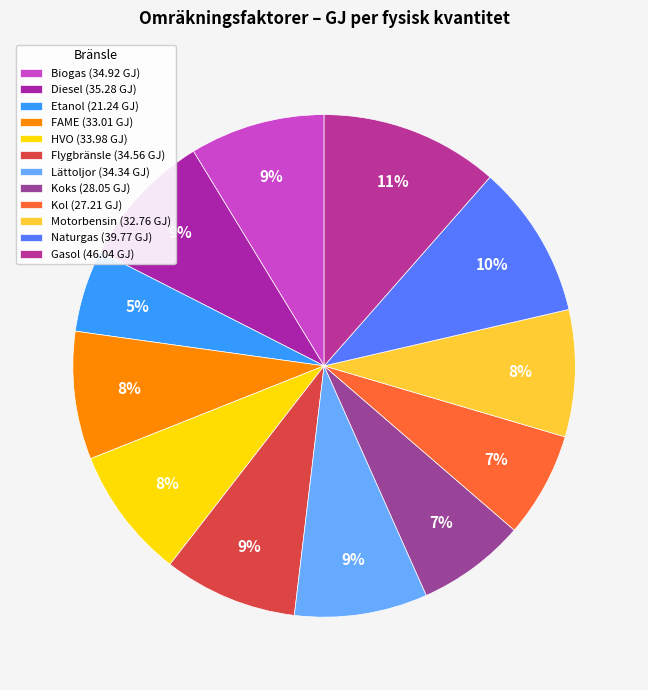

Between Naturgas and Kol, which is larger?

Naturgas